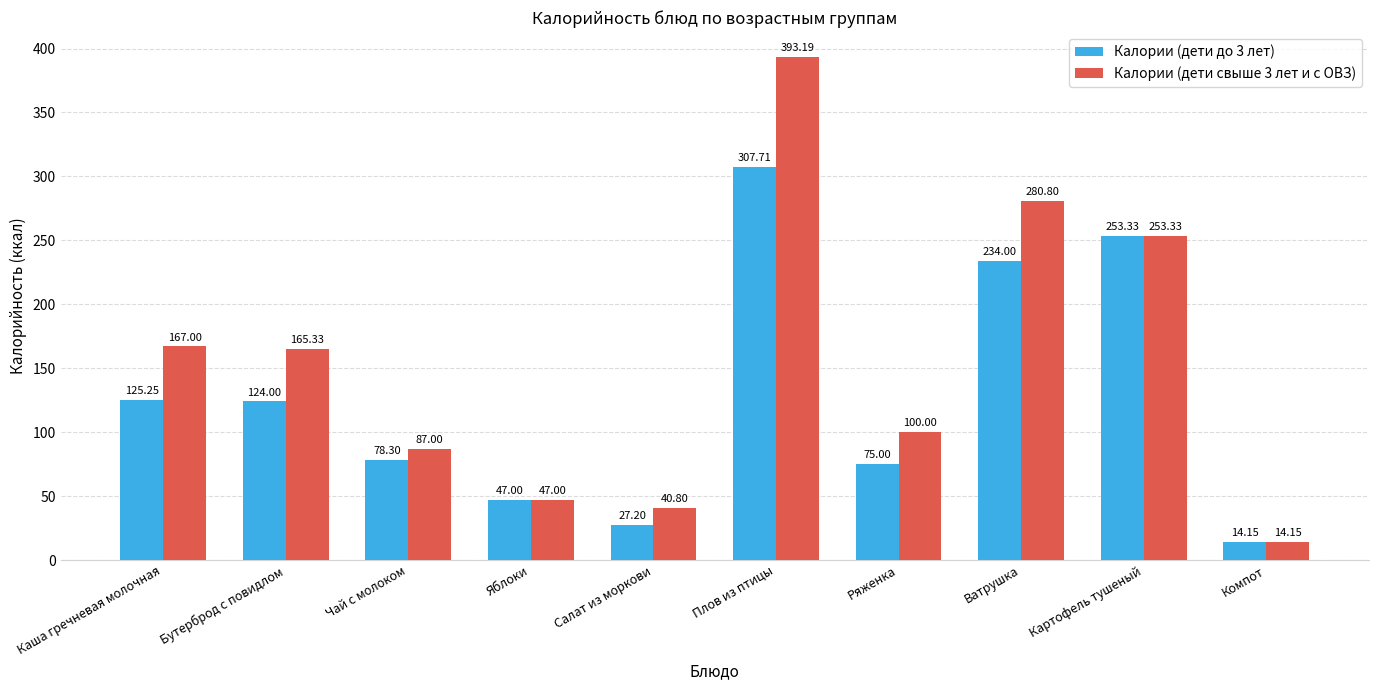

List the labels in order of Калории (дети свыше 3 лет и с ОВЗ) value, smallest first.

Компот, Салат из моркови, Яблоки, Чай с молоком, Ряженка, Бутерброд с повидлом, Каша гречневая молочная, Картофель тушеный, Ватрушка, Плов из птицы